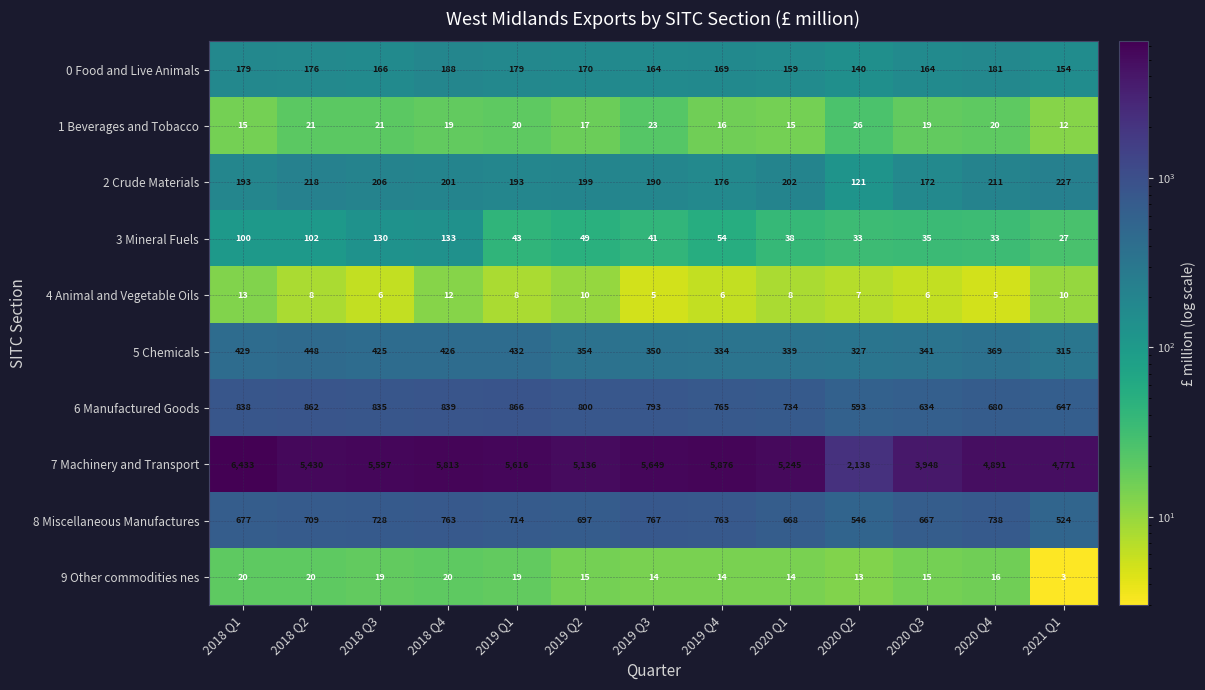

What is the total value across all series at 2019 Q1?

8090